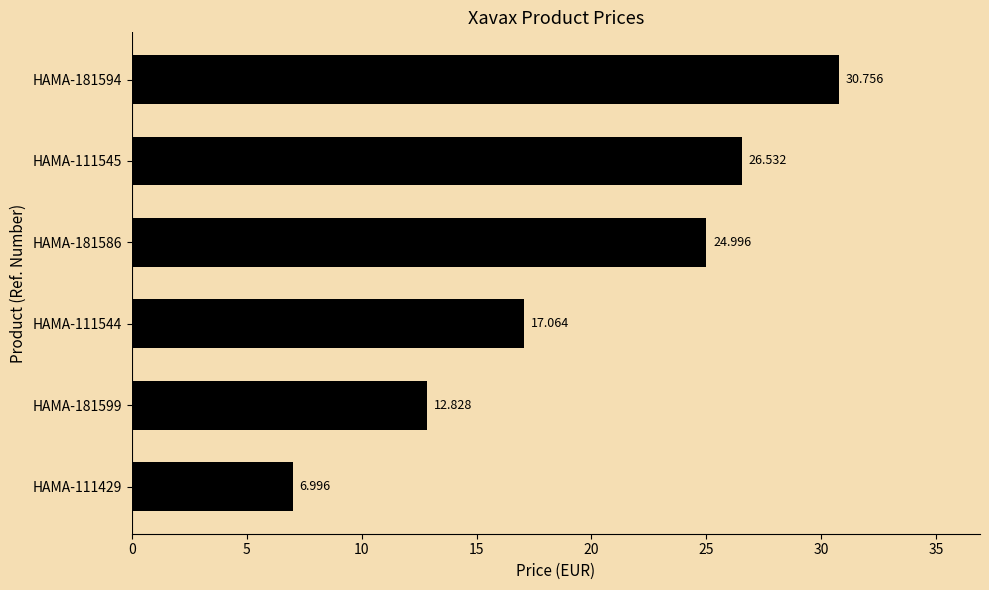

How many bars are there in total?

6